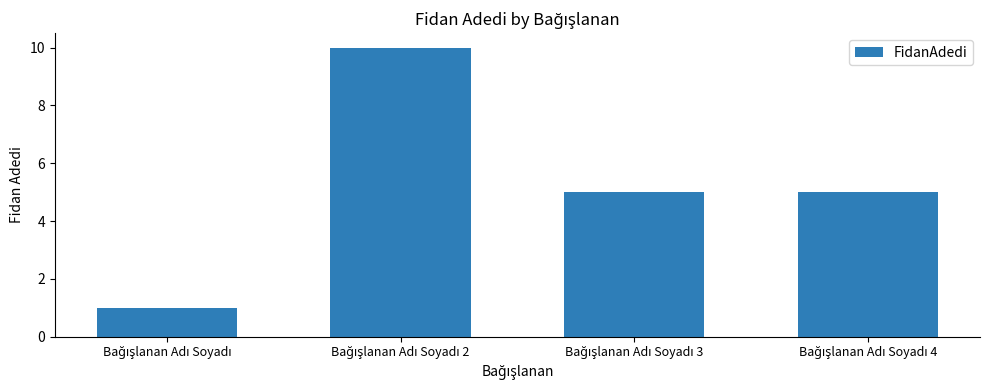

What is the value of the 1st bar from the left?

1